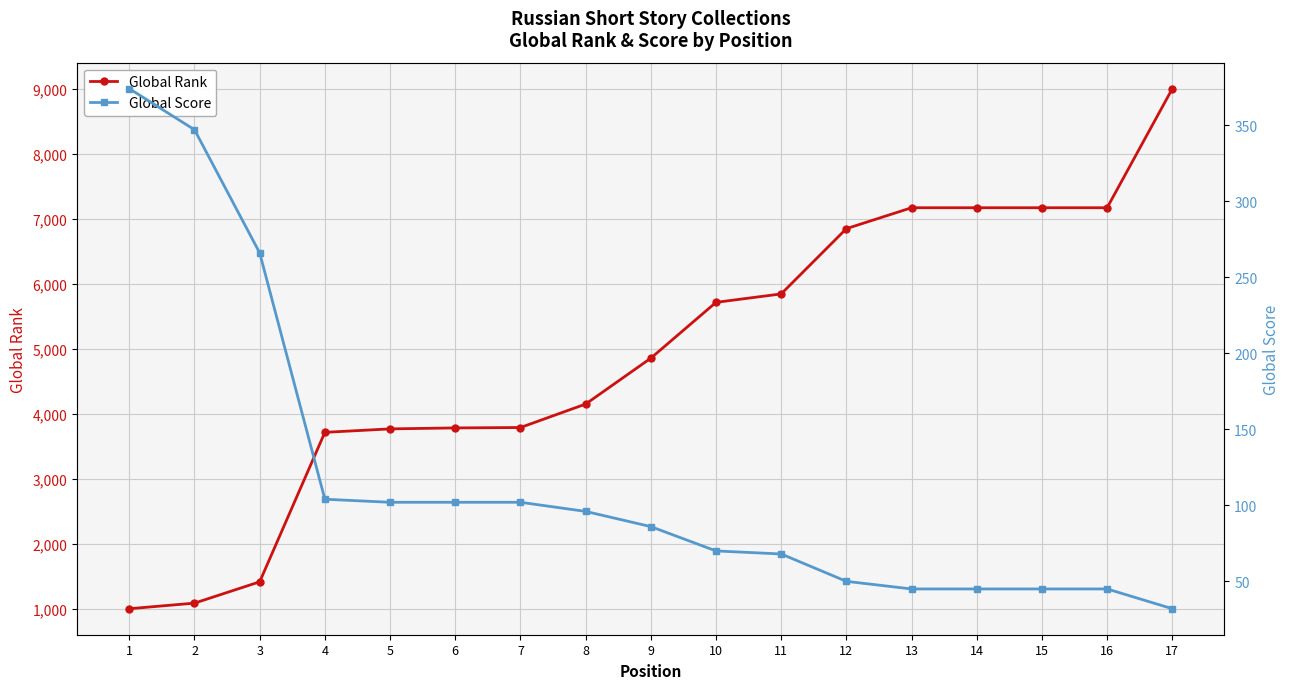

What is the value of the Global Rank point at the 3rd from the left?

1420